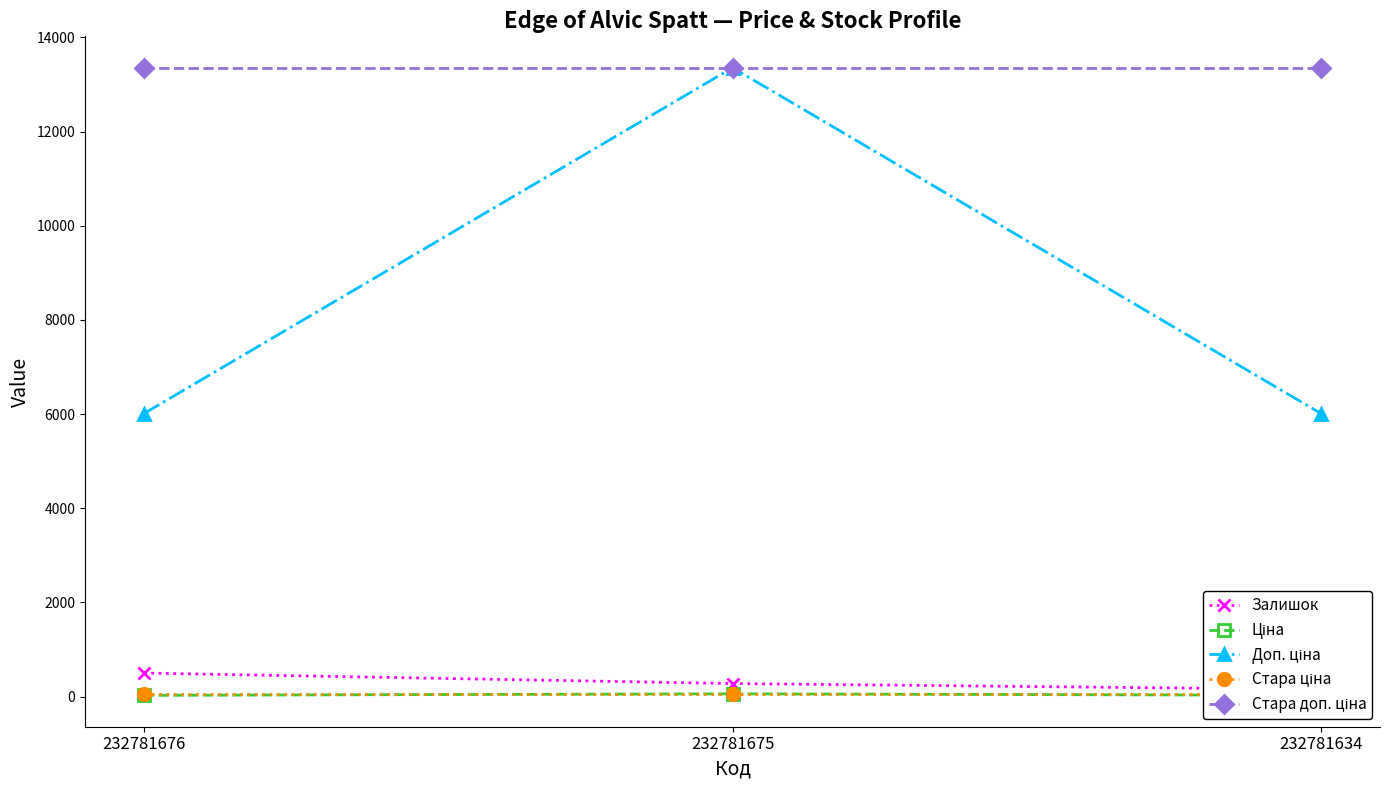

Reading left to right, extract all data points from this chart.

Залишок: 500.0	277.0	153.0
Ціна: 26.7	59.4	26.7
Доп. ціна: 6010.0	13356.0	6010.0
Стара ціна: 59.4	59.4	59.4
Стара доп. ціна: 13356.0	13356.0	13356.0